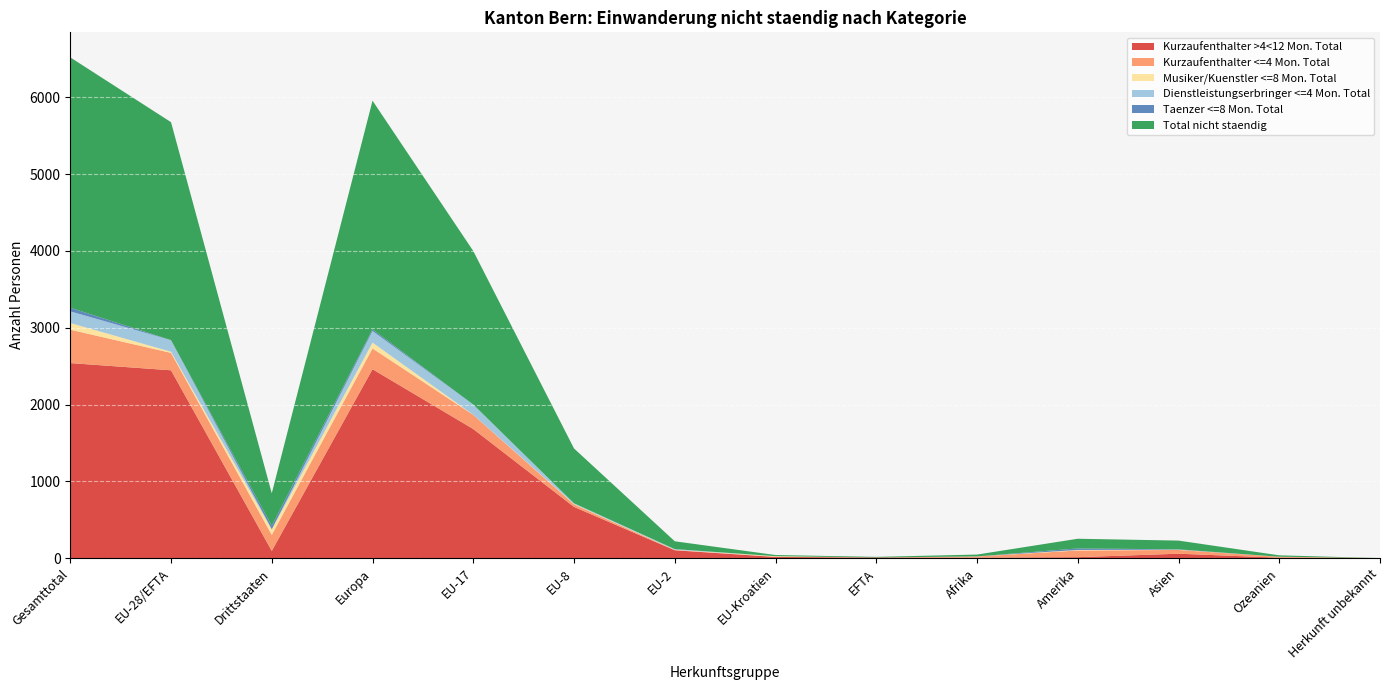

Reading left to right, what are all the values shown in this chart?

Kurzaufenthalter >4<12 Mon. Total: 2540	2446	94	2460	1681	667	102	15	8	6	12	57	5	0
Kurzaufenthalter <=4 Mon. Total: 435	227	208	271	185	33	4	3	0	15	87	49	13	0
Musiker/Kuenstler <=8 Mon. Total: 87	15	72	76	1	5	2	7	0	1	7	3	0	0
Dienstleistungserbringer <=4 Mon. Total: 152	151	1	151	133	9	9	0	0	0	0	1	0	0
Taenzer <=8 Mon. Total: 47	0	47	21	0	0	0	0	0	0	20	4	0	0
Total nicht staendig: 3261	2839	422	2979	2000	714	102	15	8	24	126	114	18	0